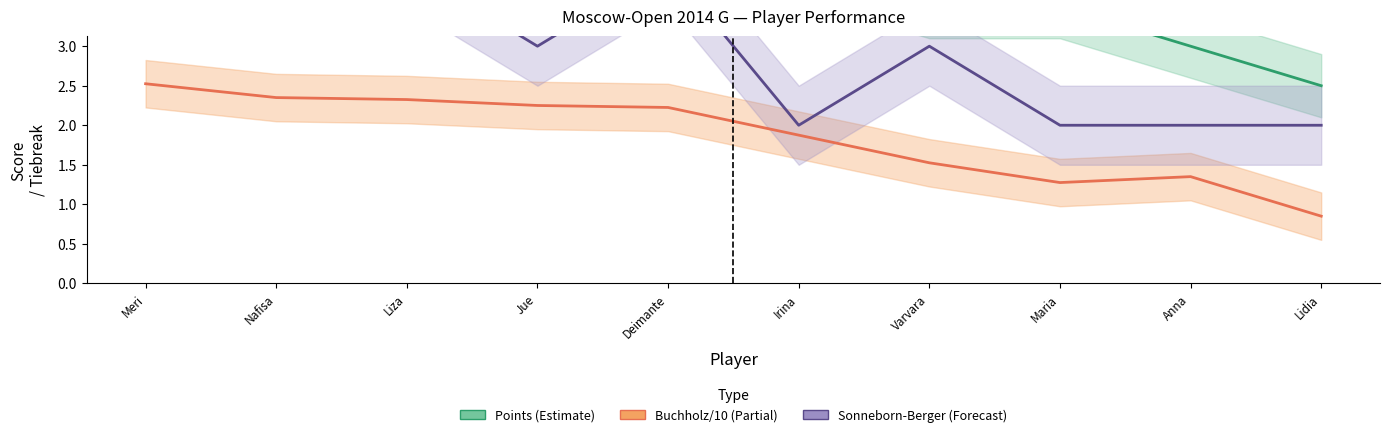

How many Sonneborn-Berger (Forecast) values are between 2 and 4?

9